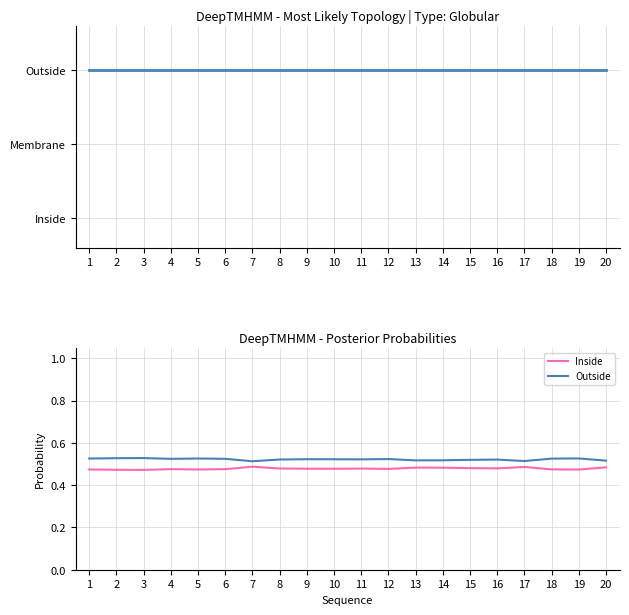

True or false: Inside and Outside cross at least once.

False